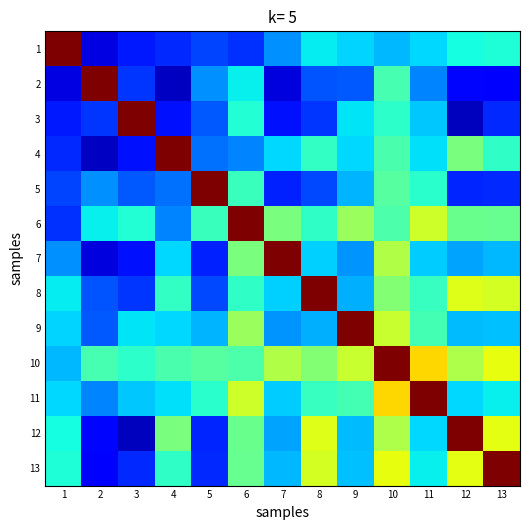

What is the spread (max minus min) of values at 5?

0.8